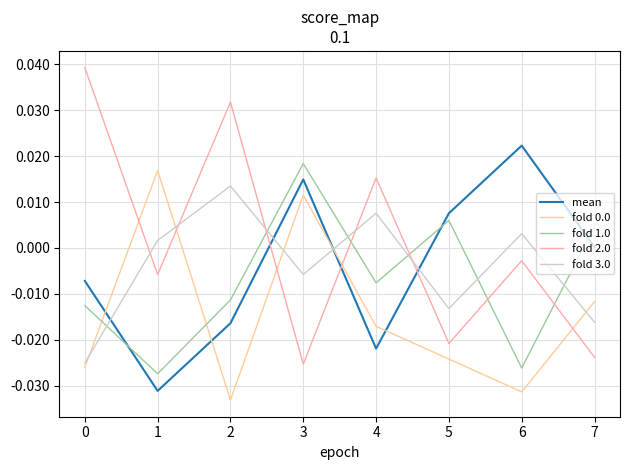

At which category does fold 2.0 reach its first local valley?

1